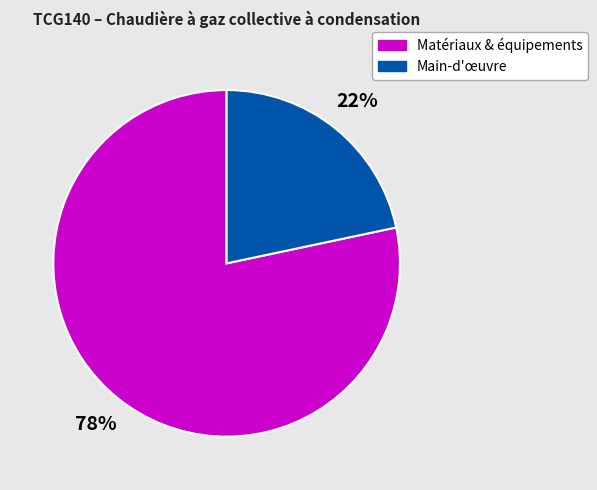

To the nearest percent, what is the average slice percentage?

50%